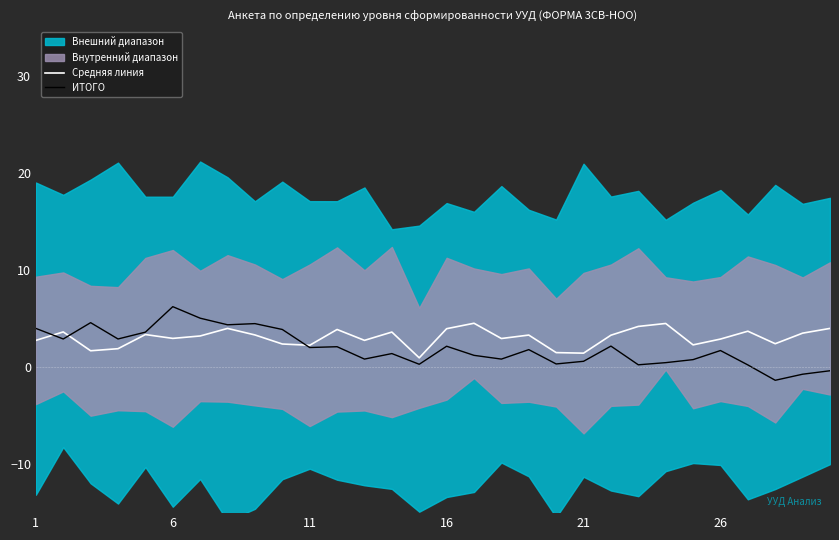

How many times do Средняя линия and ИТОГО cross each other?

3